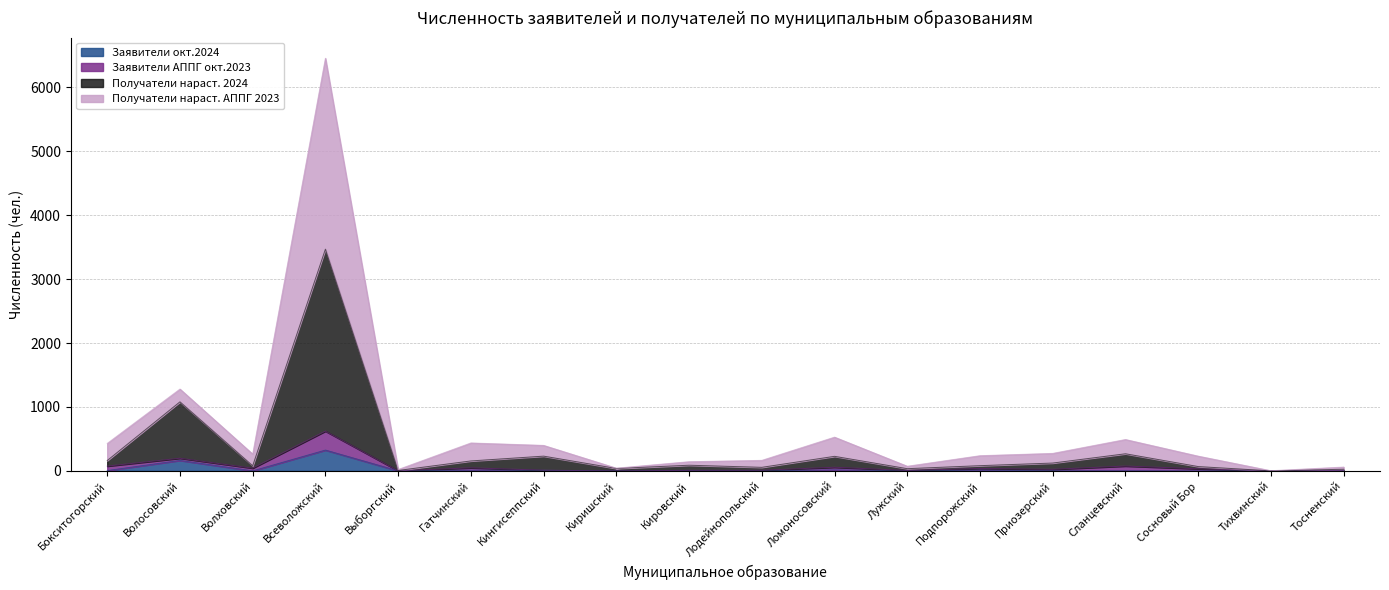

How many data points in Получатели нараст. АППГ 2023 are above 263?

8